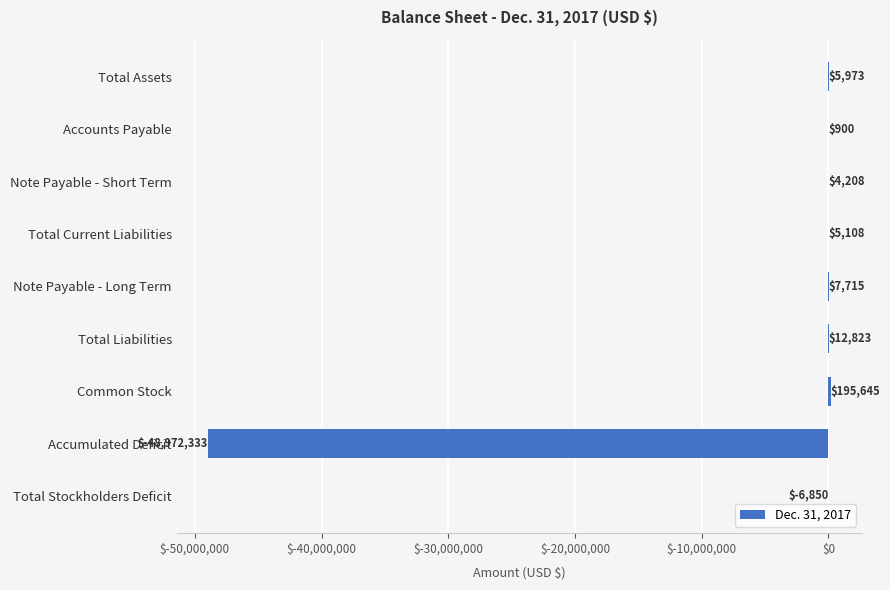

Reading bottom to top, transcribe all the data shown in this chart.

Total Stockholders Deficit=-6850	Accumulated Deficit=-48972333	Common Stock=195645	Total Liabilities=12823	Note Payable - Long Term=7715	Total Current Liabilities=5108	Note Payable - Short Term=4208	Accounts Payable=900	Total Assets=5973